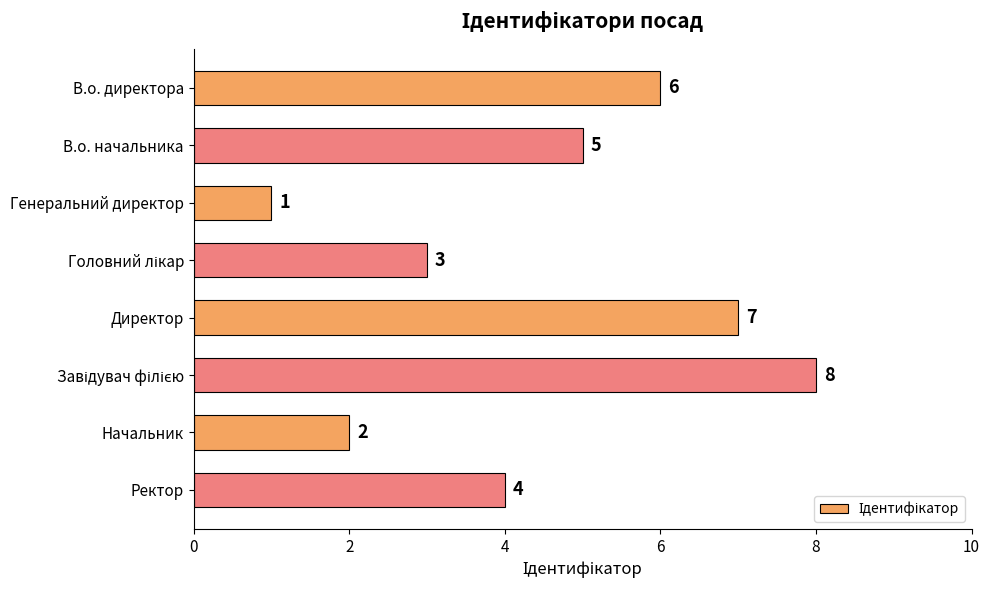

What is the maximum value shown in the chart?

8